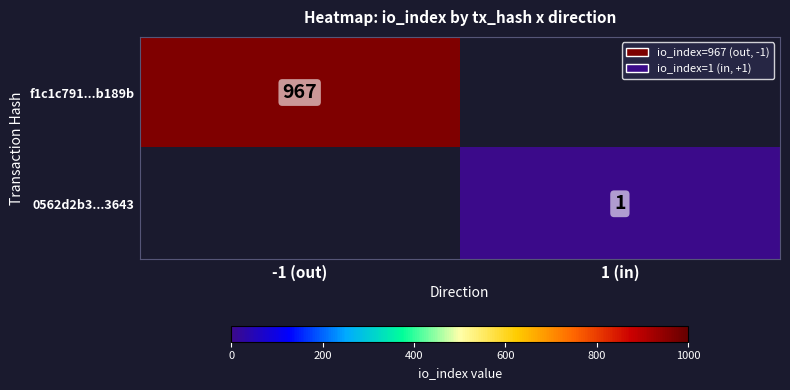

The value of 0562d2b3...3643 at 1 (in) is 1. True or false?

True